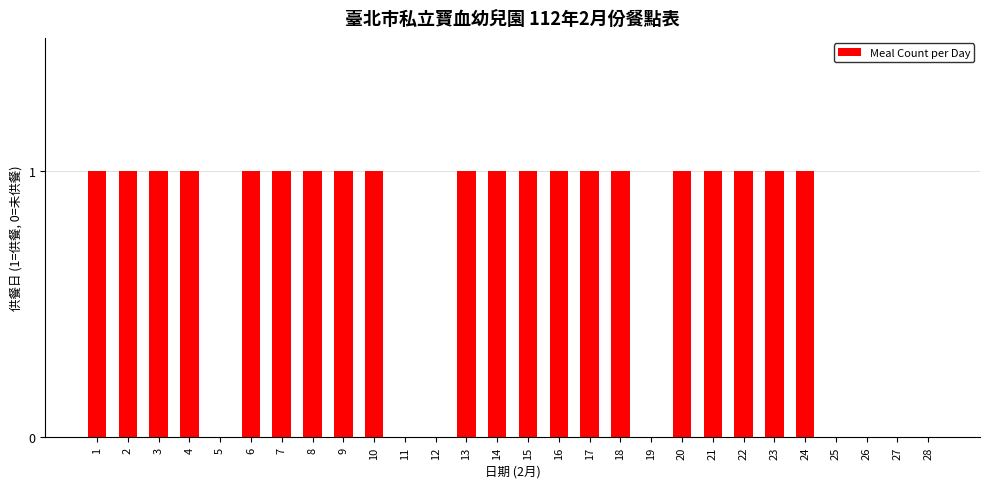

What is the sum of all values?

20